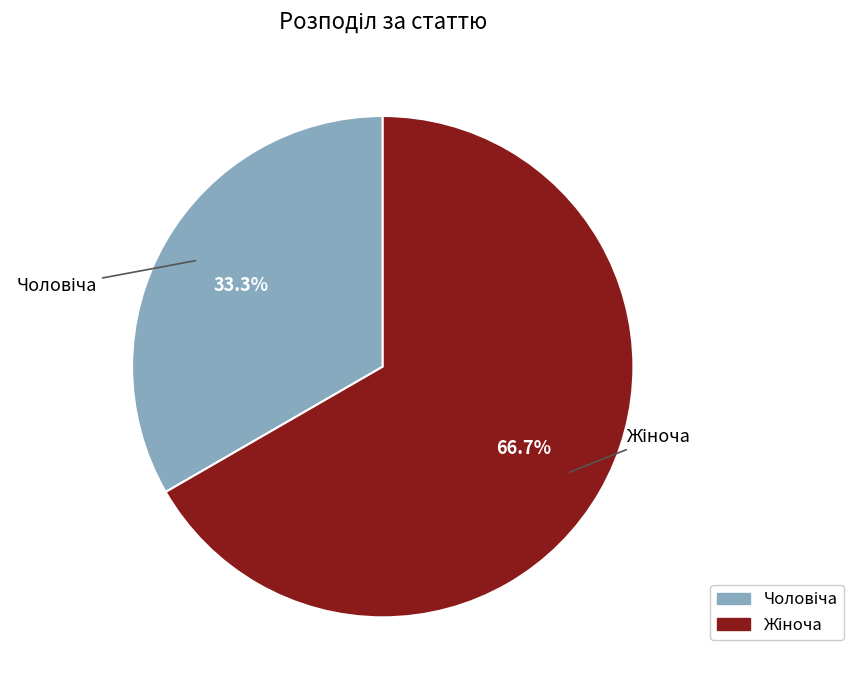

Does any single category account for the majority?

Yes